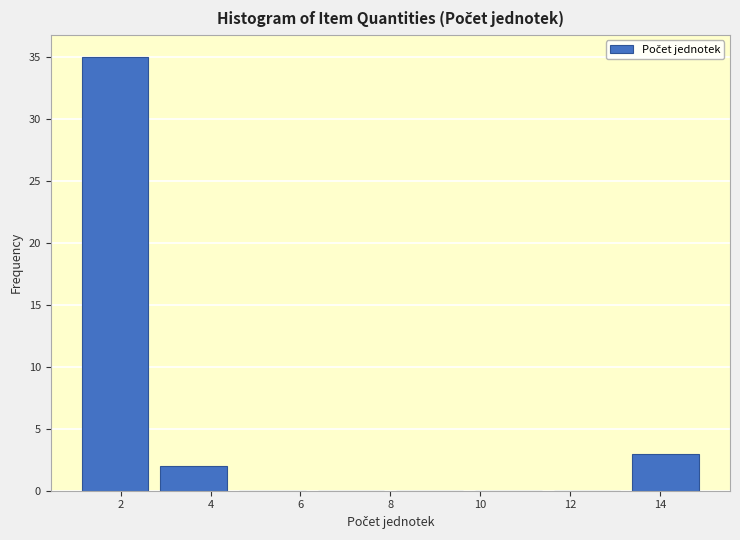

What is the height of the bar covering 13.25 to 15.00 on the x-axis? Neither the bar edges nor the heights are printed on the chart, so give them approximately, as read against the axes.

3